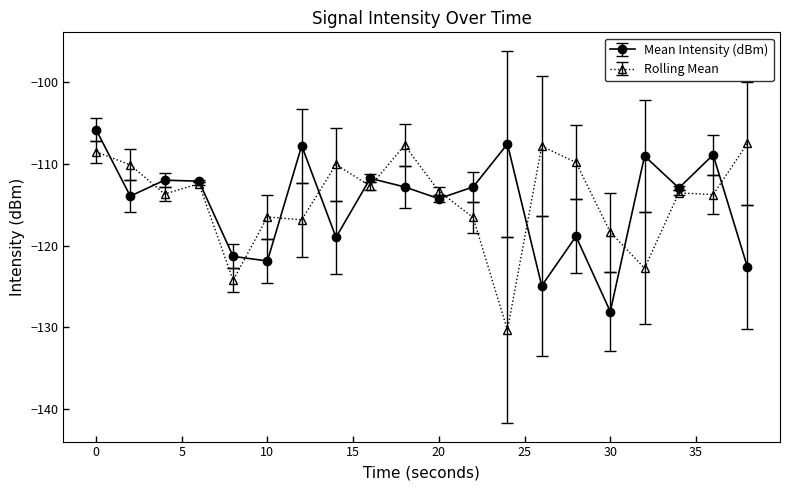

True or false: Mean Intensity (dBm) and Rolling Mean intersect in this chart.

True